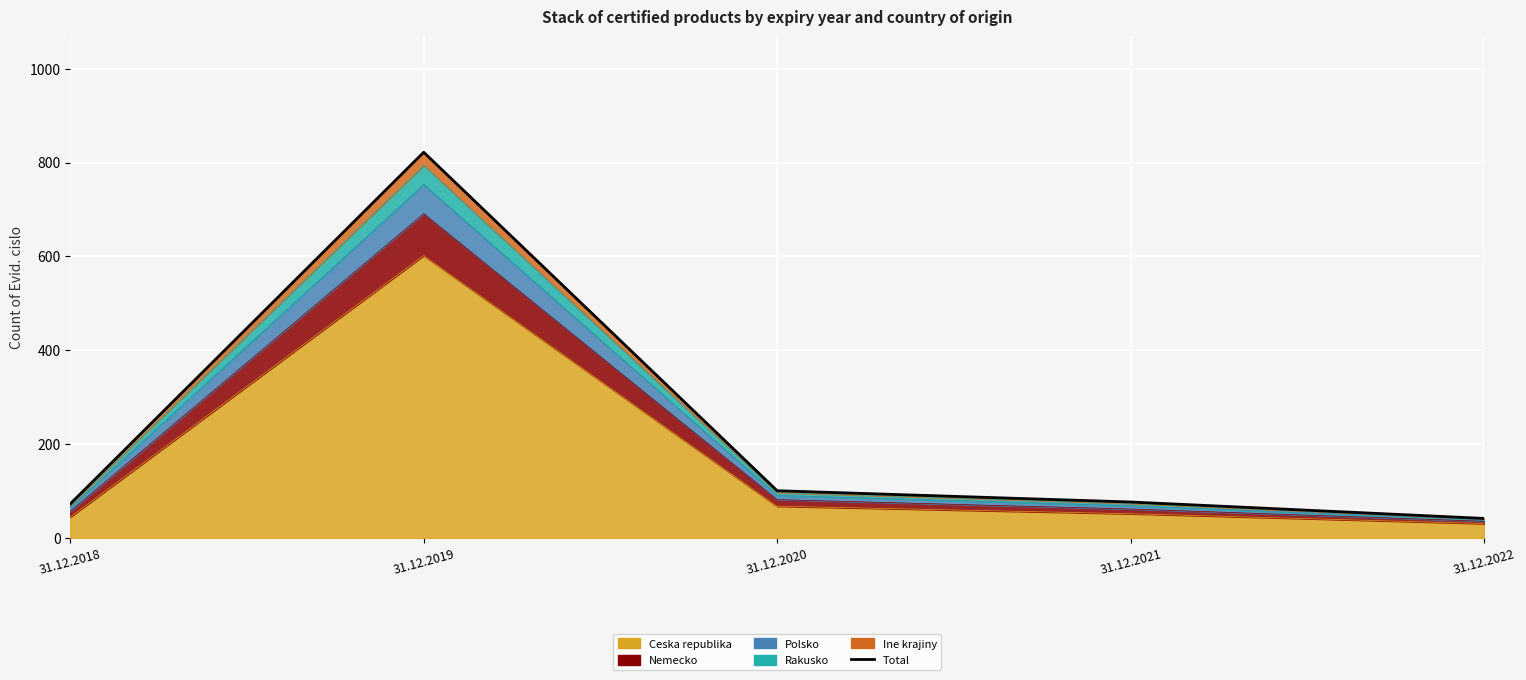

At which label does the data first exceed 77?

31.12.2019